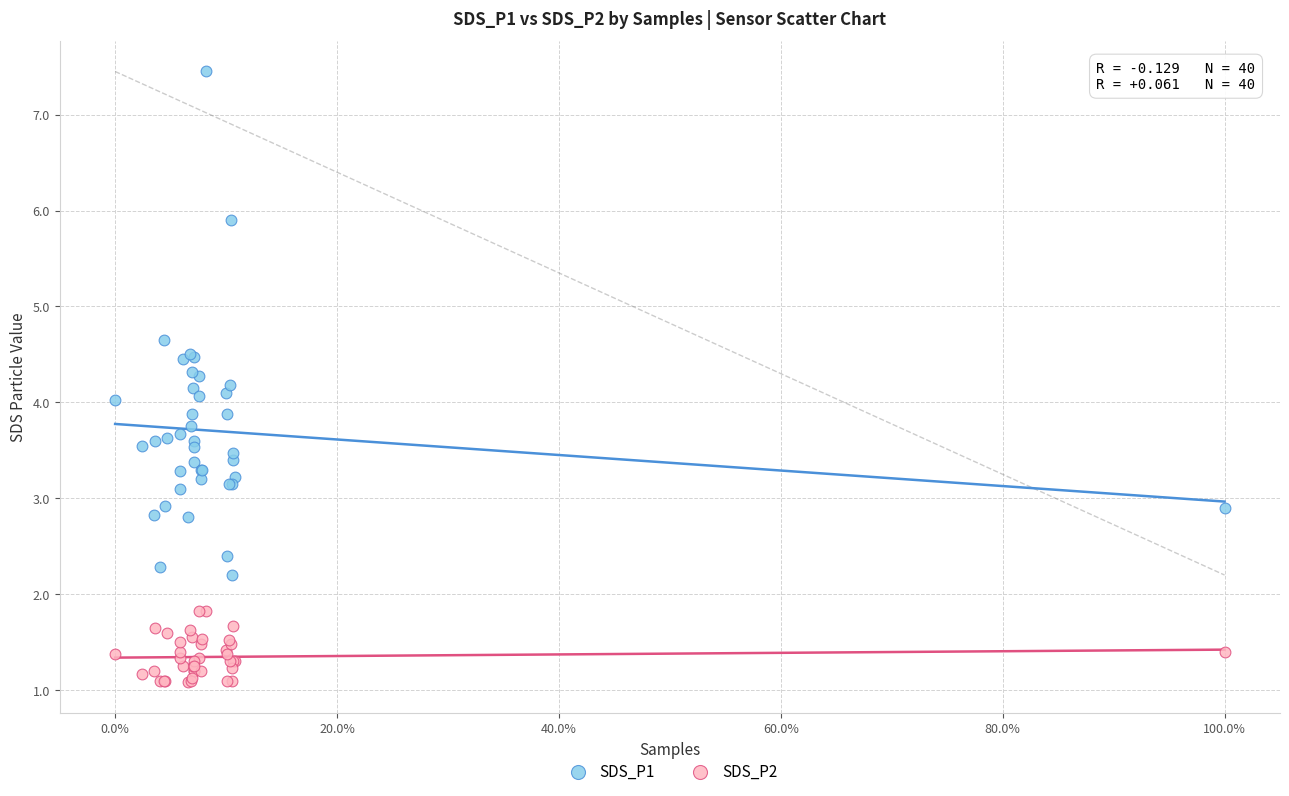

Which series reaches the minimum Y coordinate?

SDS_P2